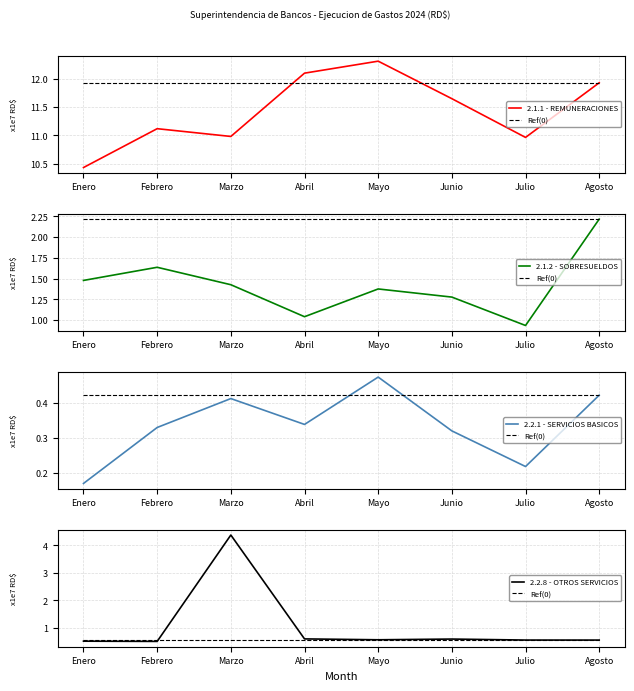

Which category has the highest value in the Ref(0) series?

Enero